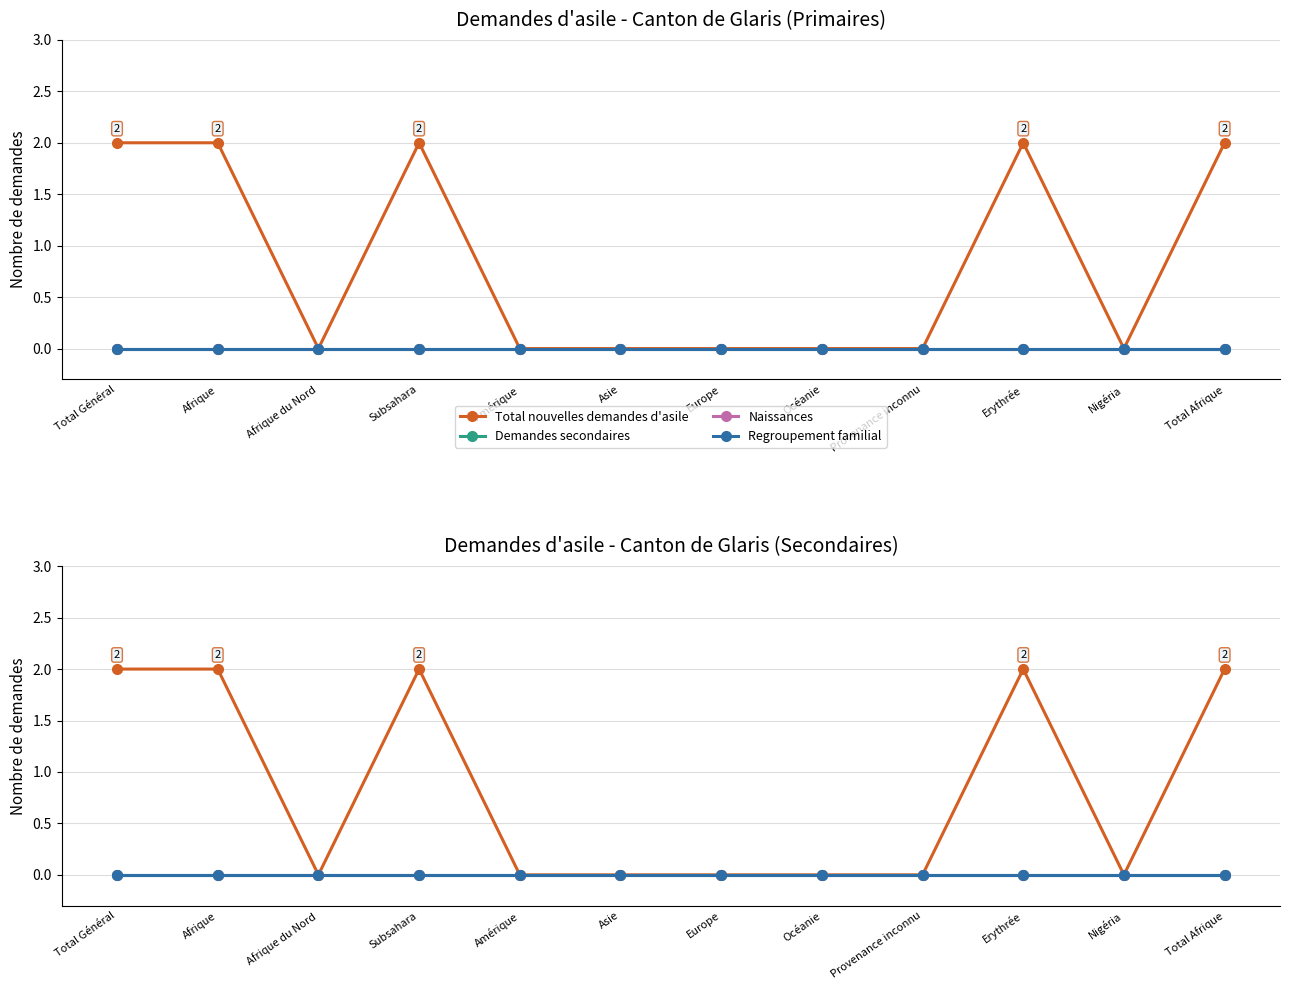

True or false: Regroupement familial and Demandes multiples intersect in this chart.

False